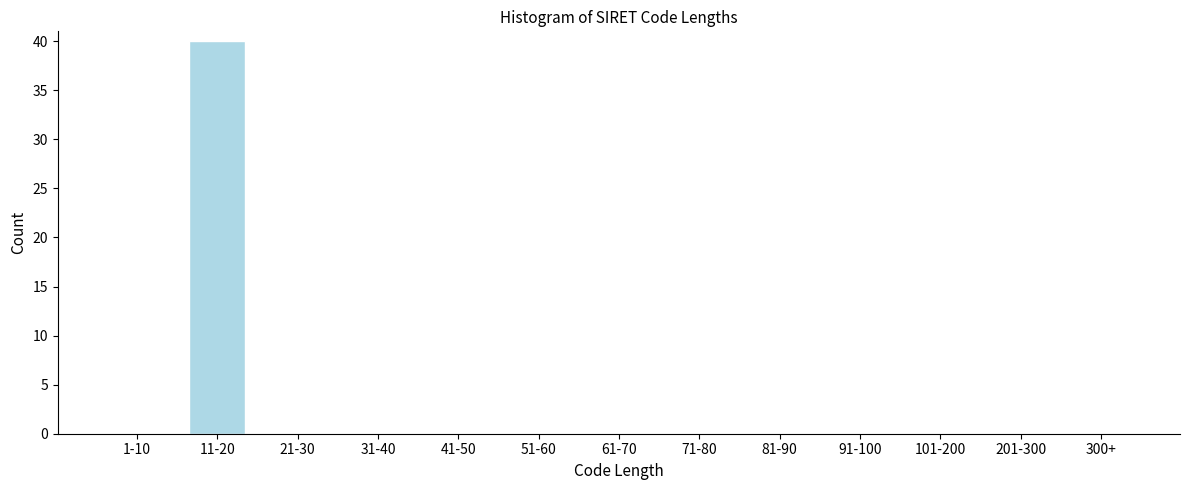

Reading left to right, list all the values displayed in this chart.

1-10=0	11-20=40	21-30=0	31-40=0	41-50=0	51-60=0	61-70=0	71-80=0	81-90=0	91-100=0	101-200=0	201-300=0	300+=0